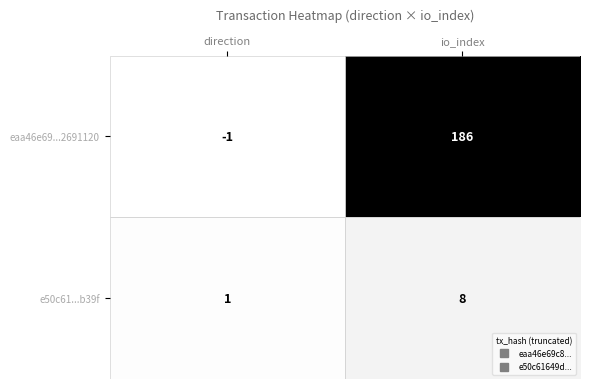

The value of e50c61...b39f at io_index is 8. True or false?

True